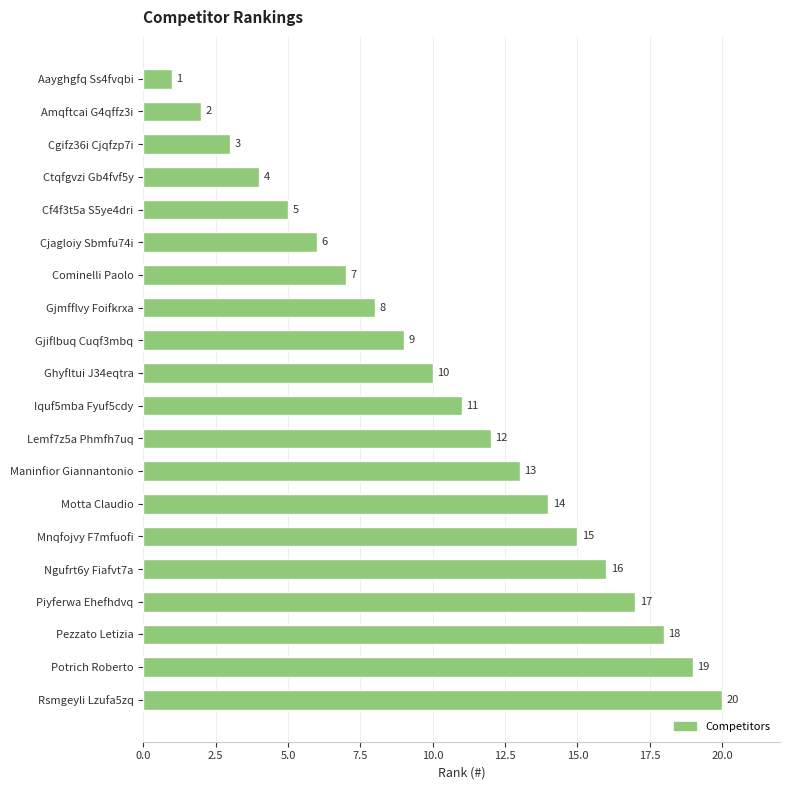

How many bars are there in total?

20